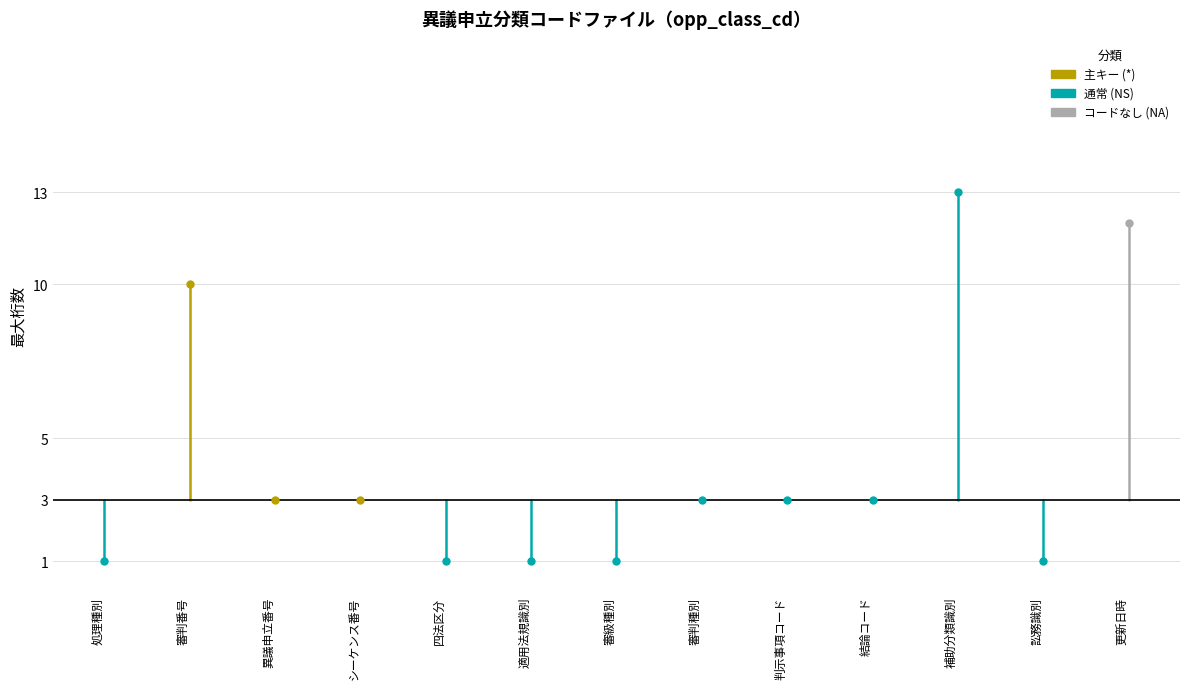

Where is the data nearest to the value 7?

審判番号